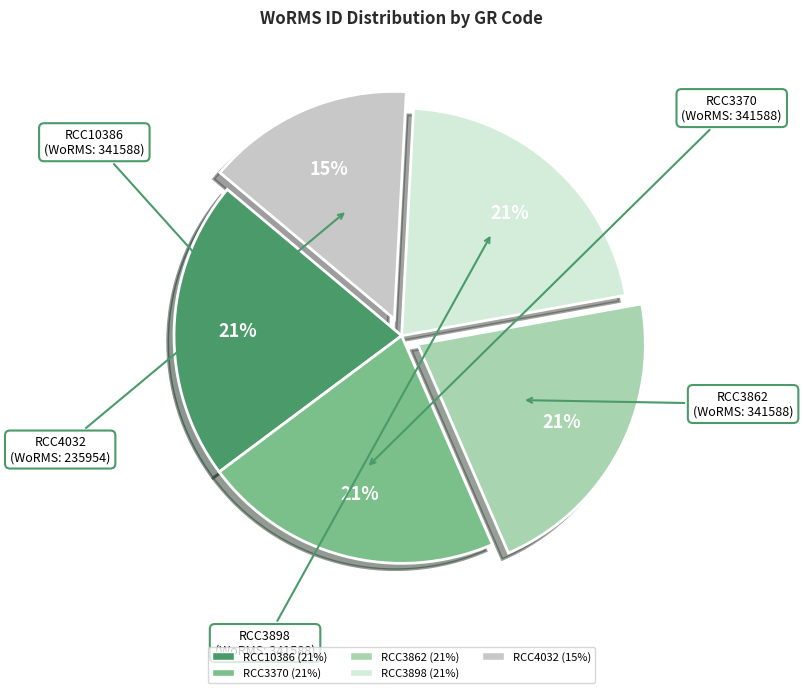

To the nearest percent, what portion does RCC10386 represent?

21%